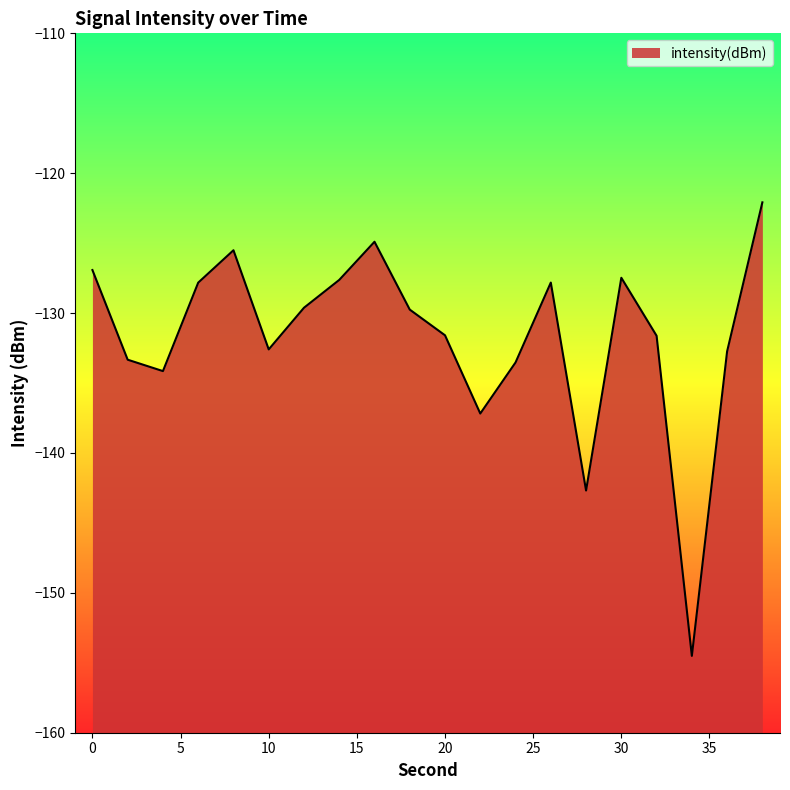

Does the chart have visible grid lines?

No